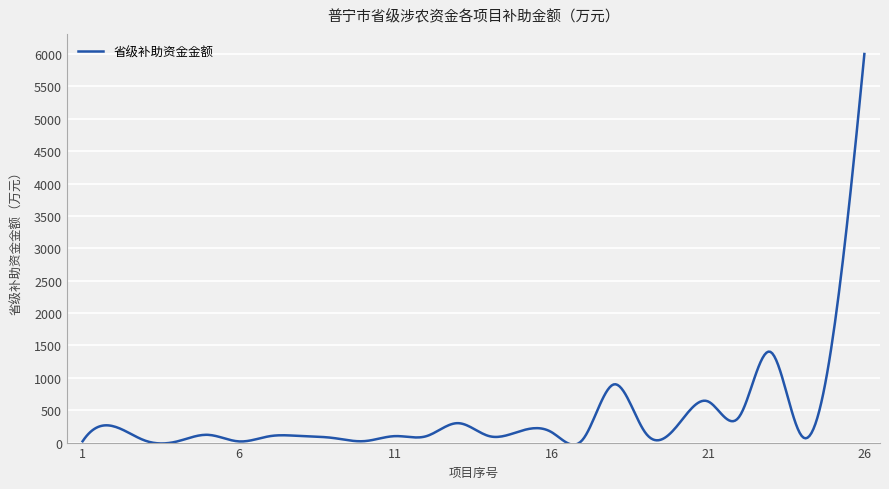

What is the difference between the maximum and minimum values?

6032.4